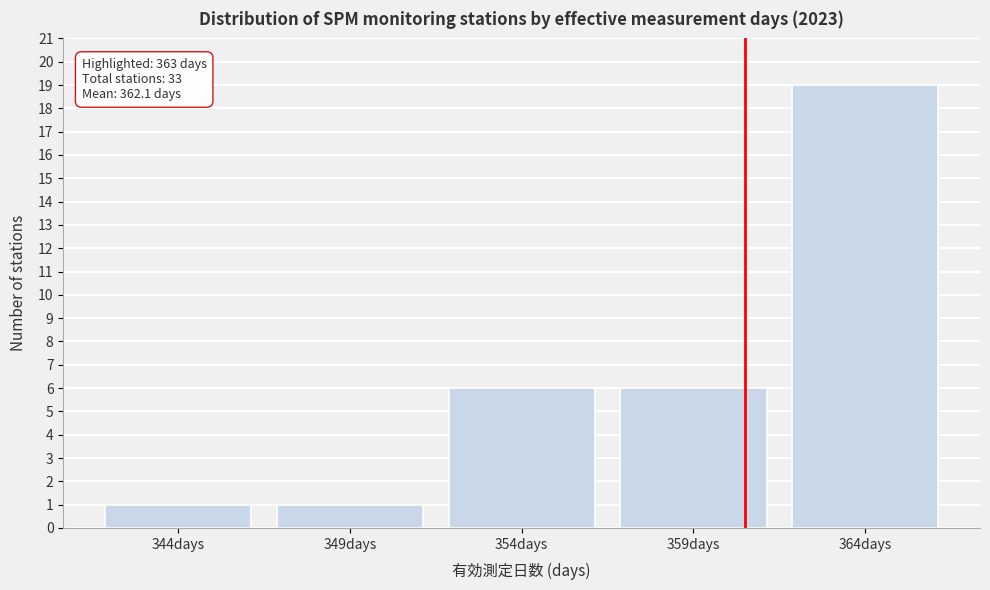

Reading right to left, transcribe all the data shown in this chart.

364days=19	359days=6	354days=6	349days=1	344days=1